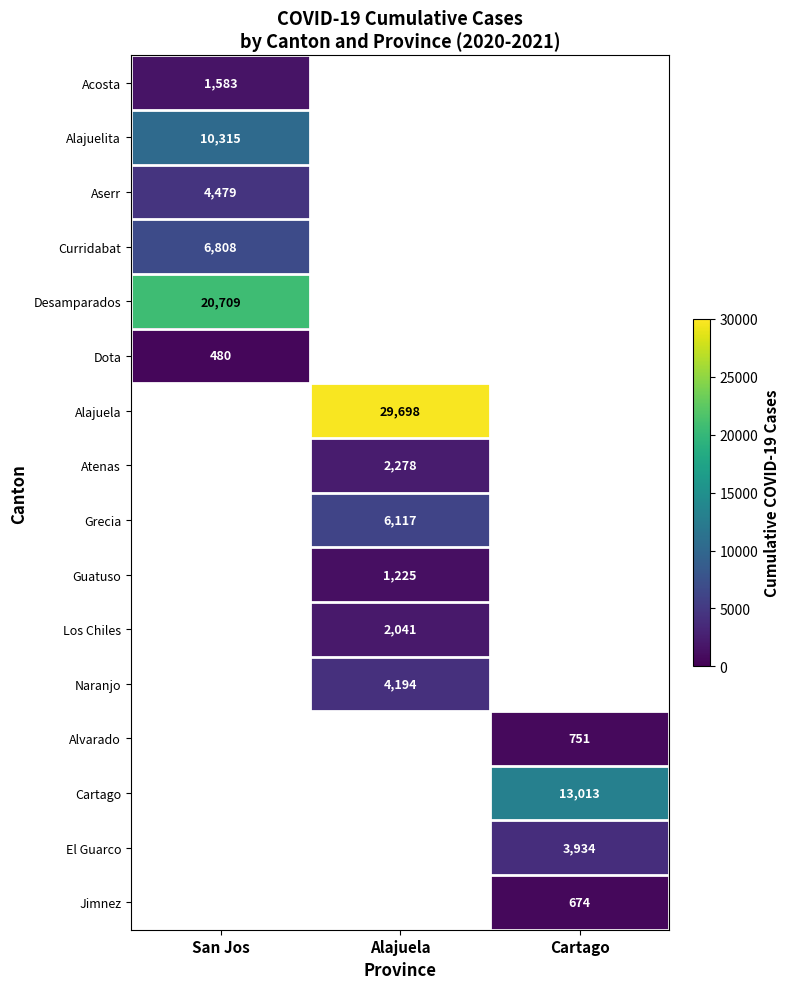

Is it true that Alajuelita equals 10315 at San Jos?

True